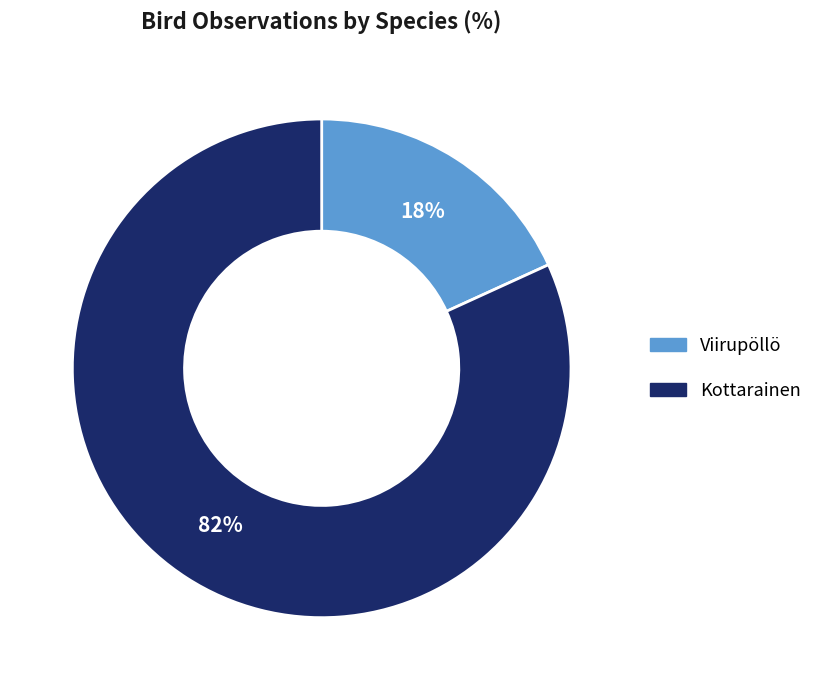

Count the number of slices in the pie.

2